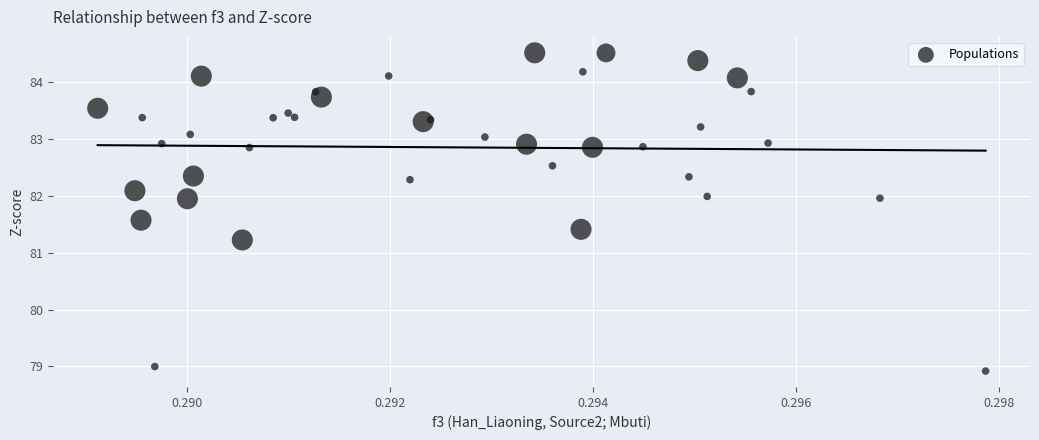

What Y value in the scatter plot is closest to 81?

81.2